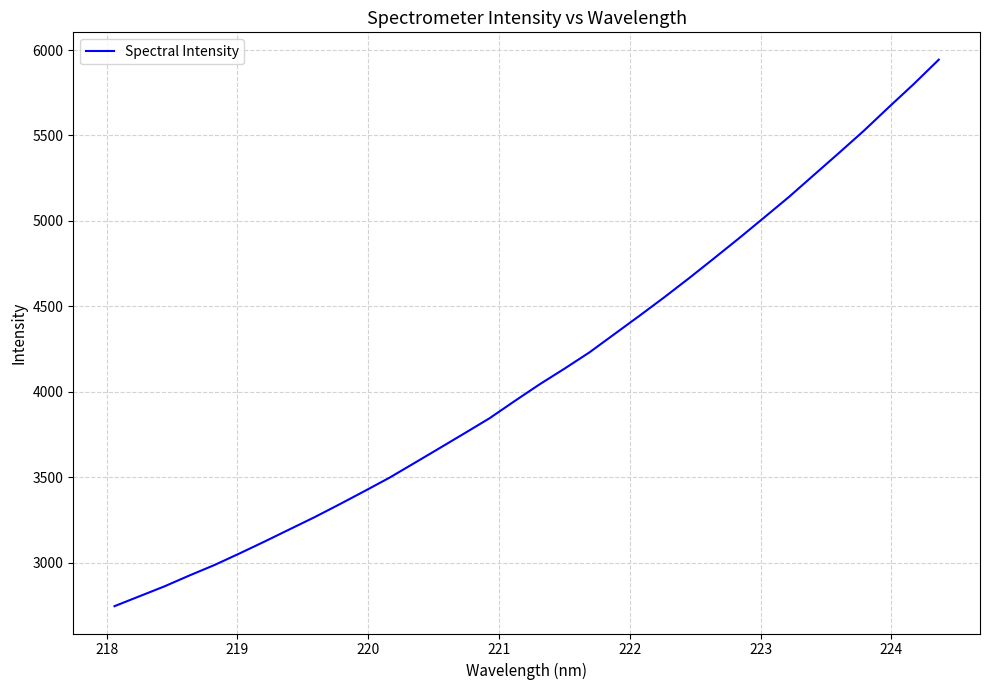

What is the difference between the maximum and minimum values?

3196.6